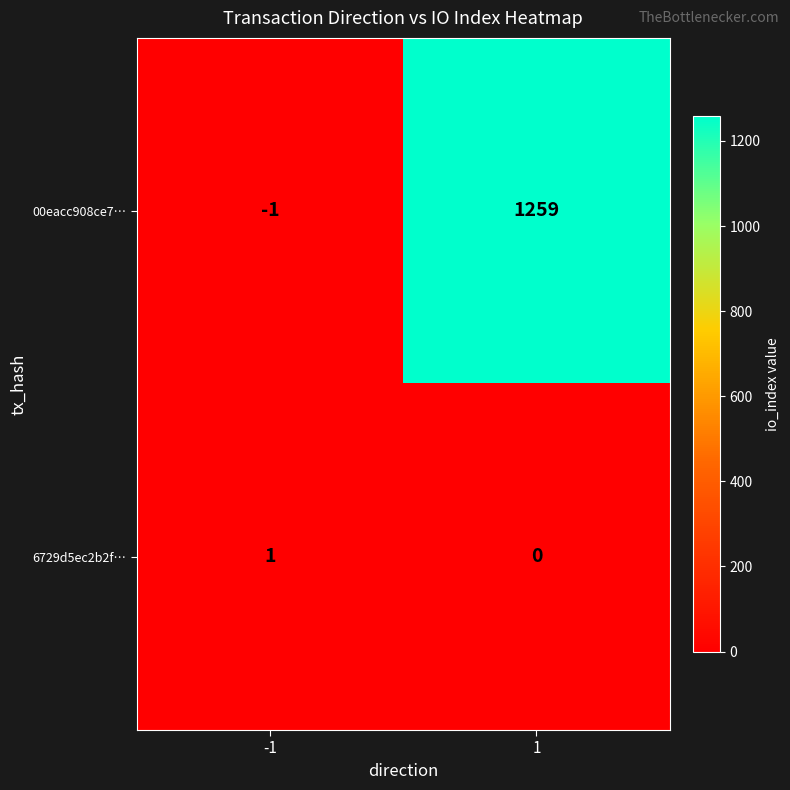

What is the minimum value shown in the chart?

-1